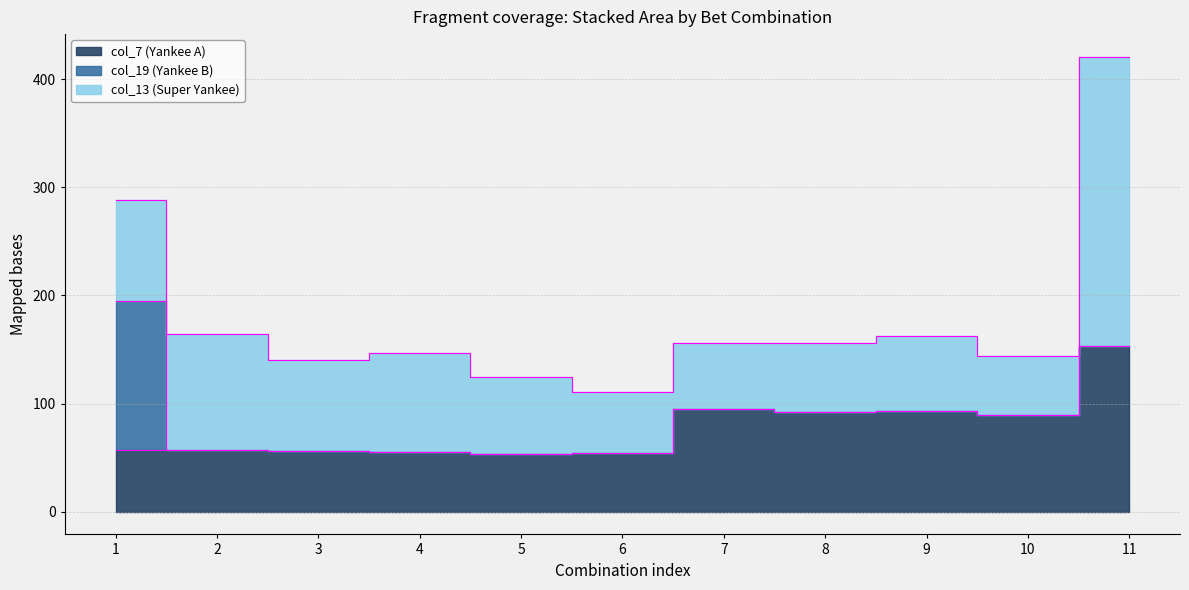

Which category has the lowest value across all series?

2